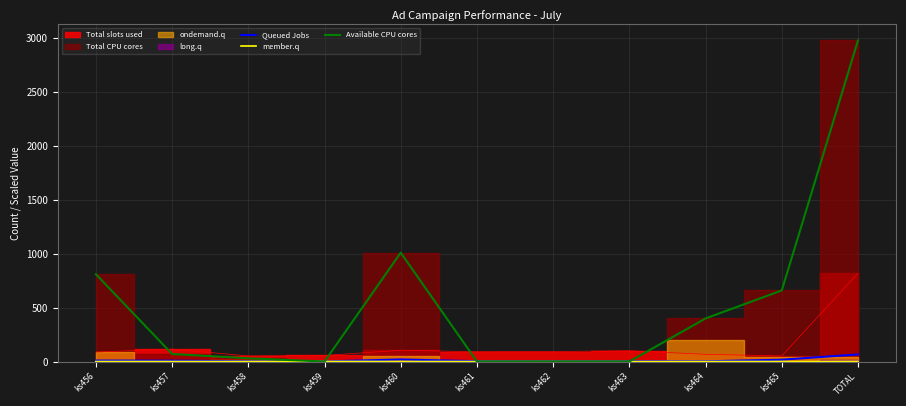

Does the chart display data point markers on the line(s)?

No